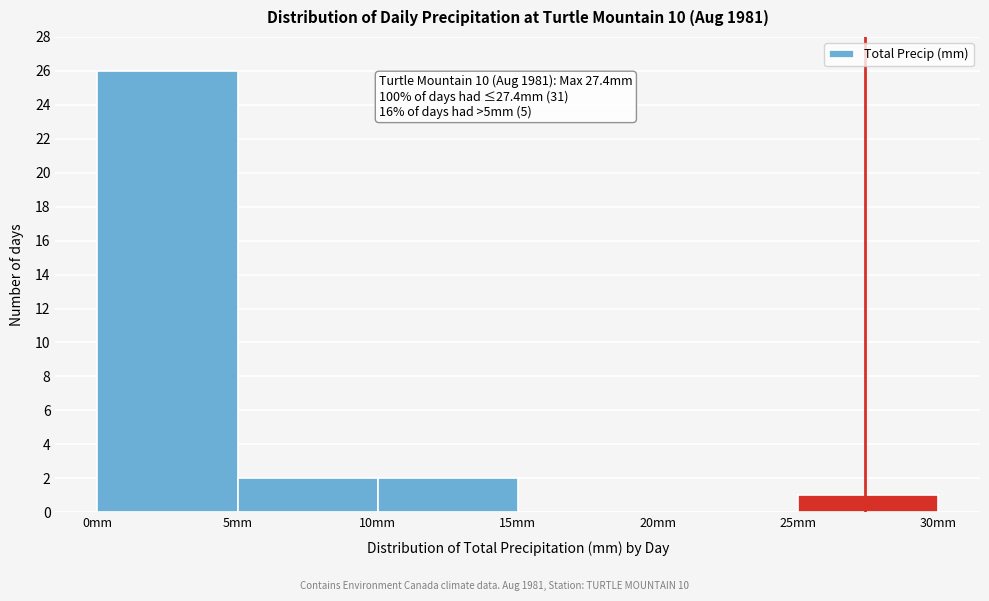

Over which range of the x-axis is the bar tallest?

0 to 5